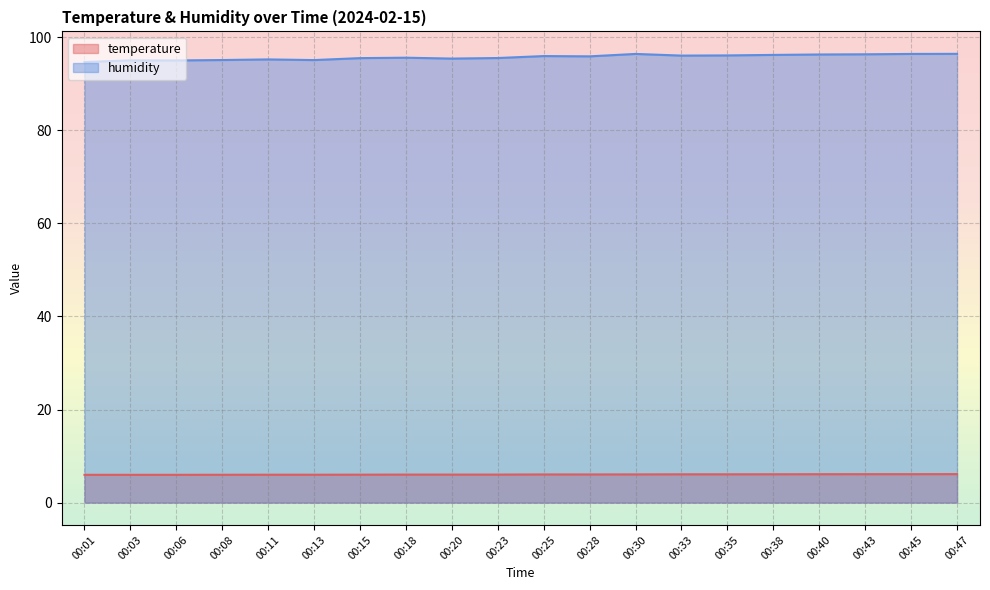

What is the difference between the maximum and minimum values in the humidity series?

1.8